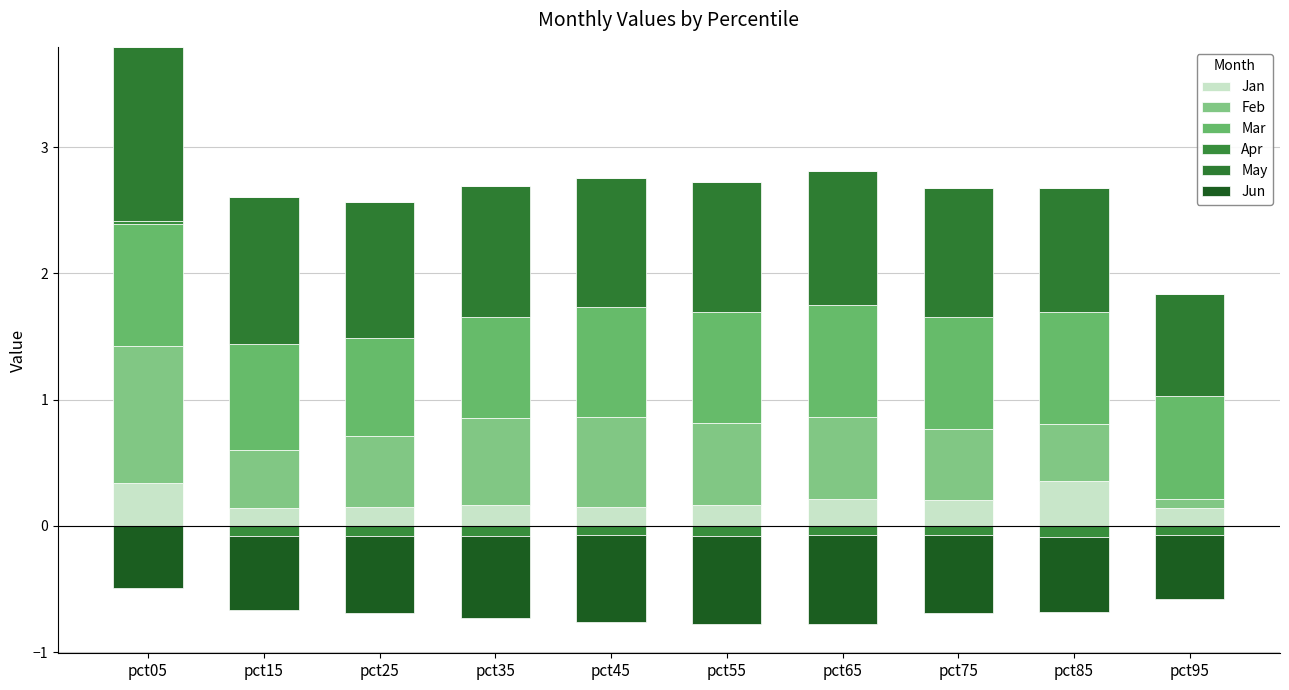

What are all the series names shown in the legend?

Jan, Feb, Mar, Apr, May, Jun